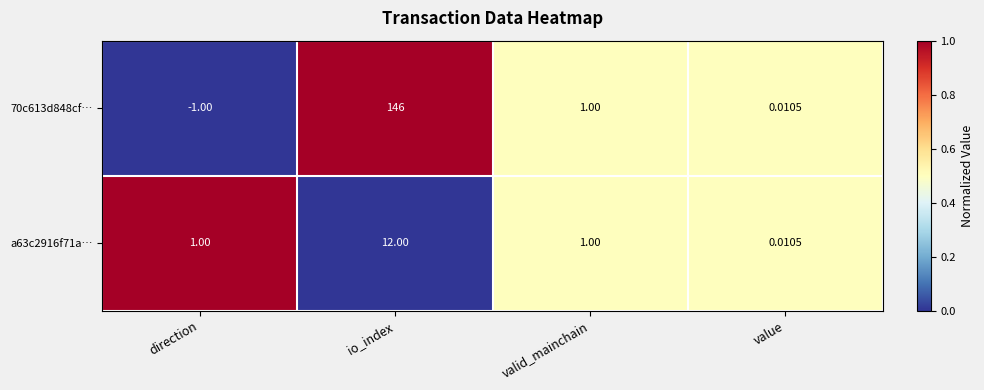

Rank the series at io_index from lowest to highest value.

a63c2916f71a…, 70c613d848cf…